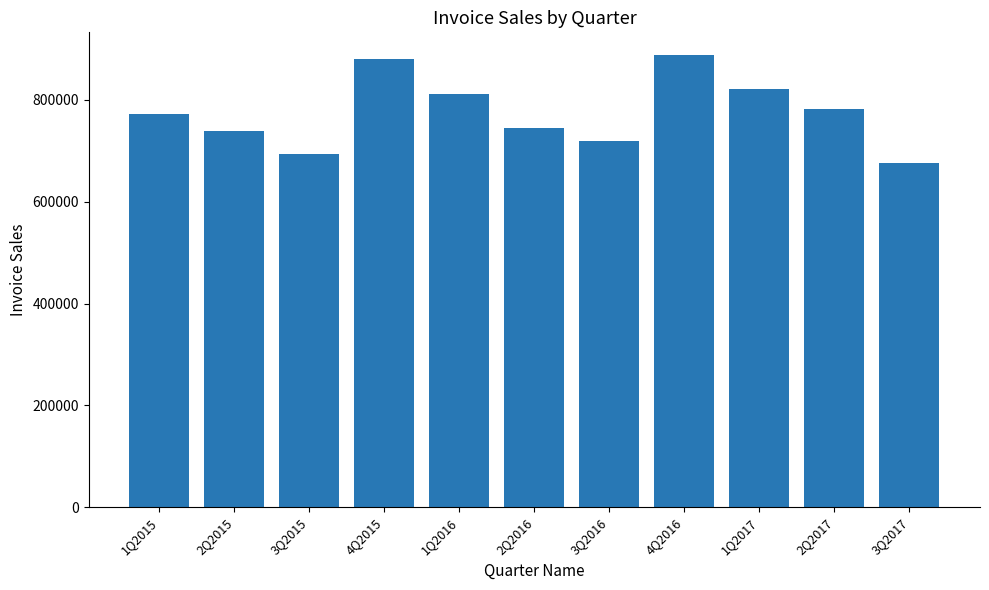

Which category has the lowest value across all series?

3Q2017